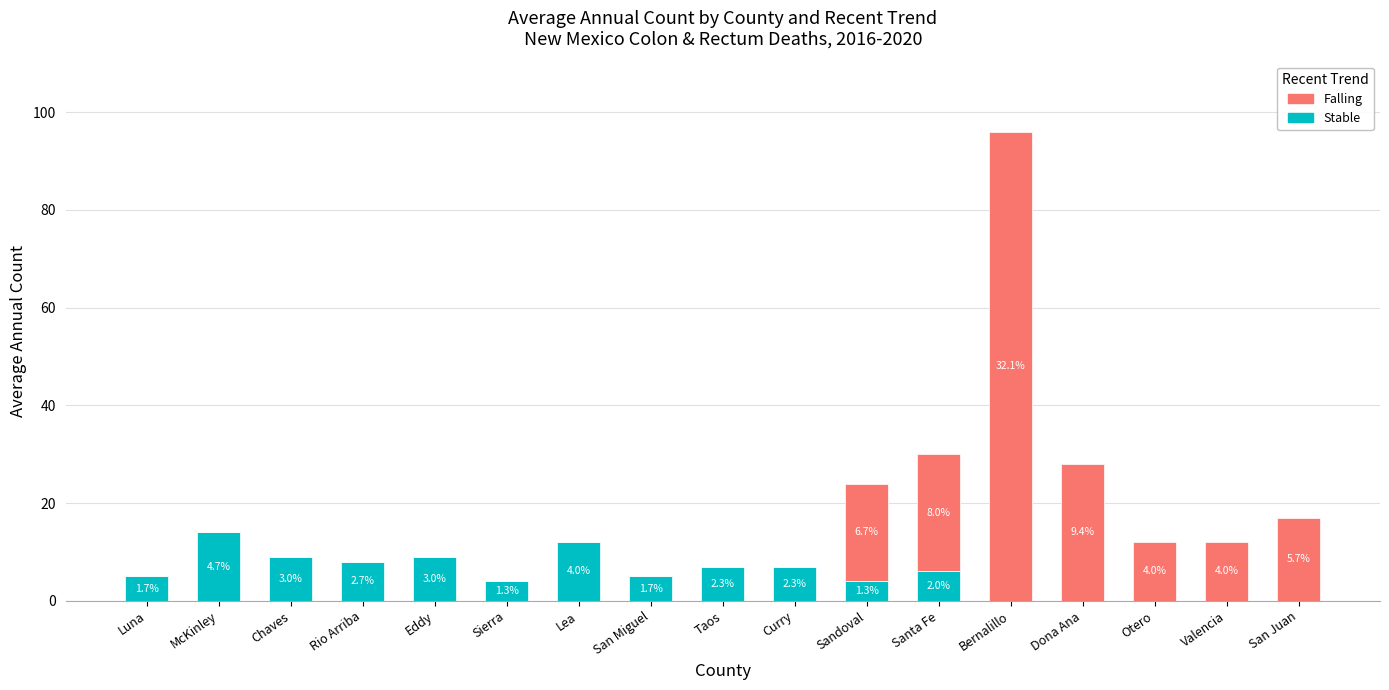

Is it true that Stable equals 0 at Dona Ana?

True